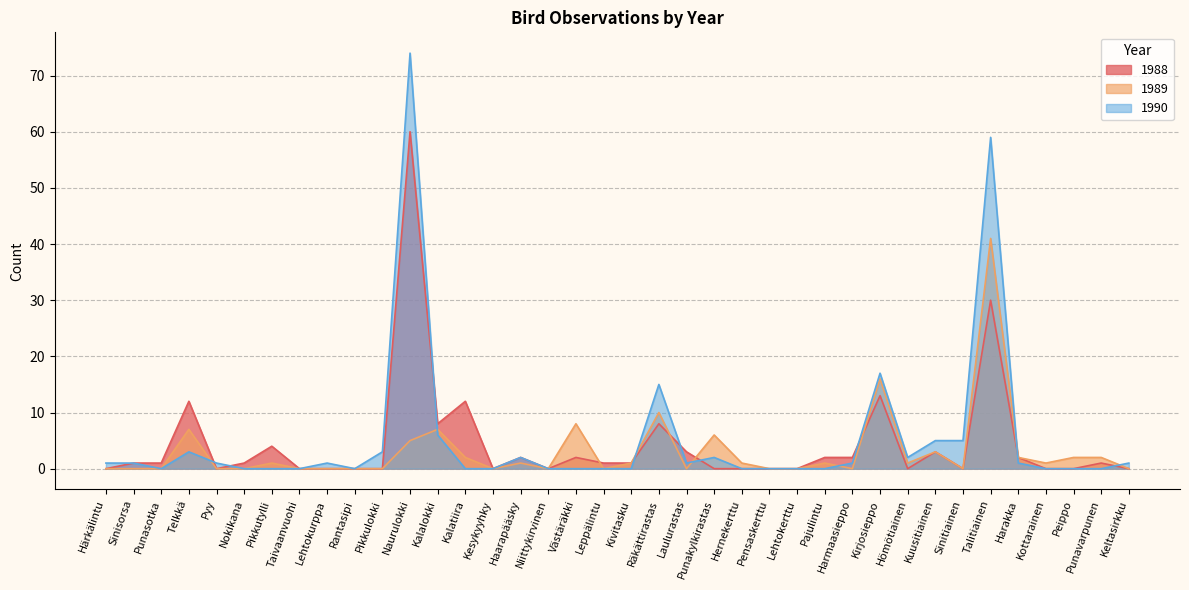

Does the chart have visible grid lines?

Yes